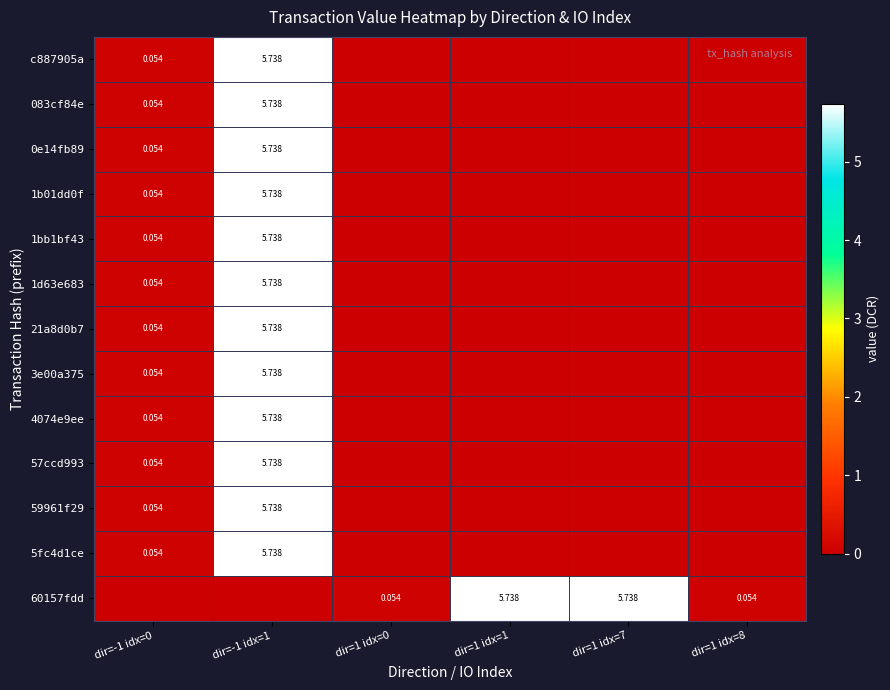

Rank the series at dir=-1 idx=0 from highest to lowest value.

c887905a, 083cf84e, 0e14fb89, 1b01dd0f, 1bb1bf43, 1d63e683, 21a8d0b7, 3e00a375, 4074e9ee, 57ccd993, 59961f29, 5fc4d1ce, 60157fdd